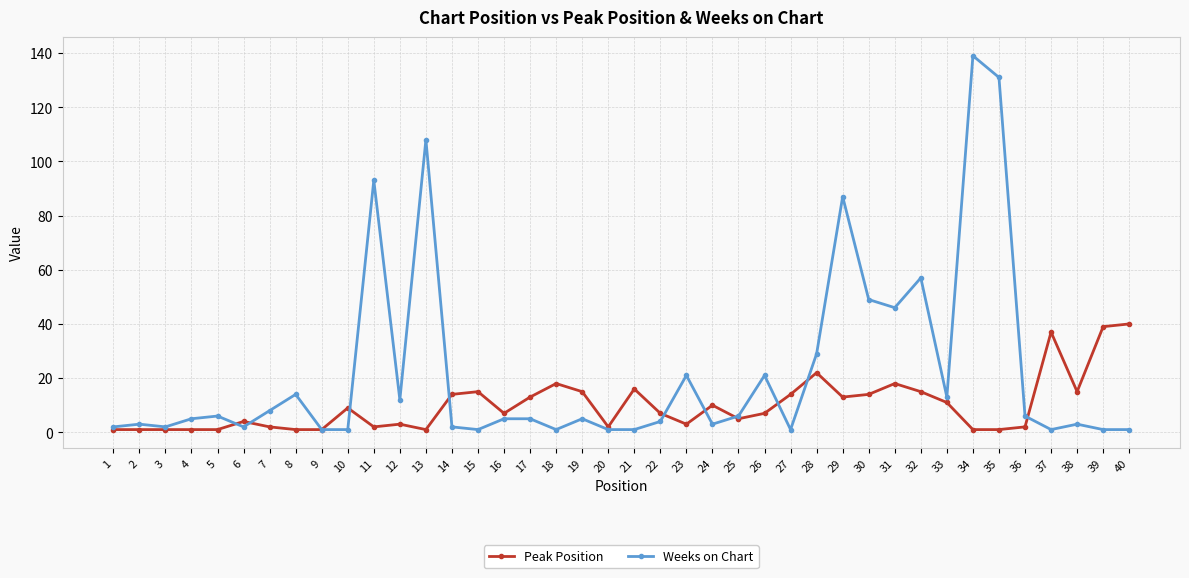

How many lines are shown in the chart?

2